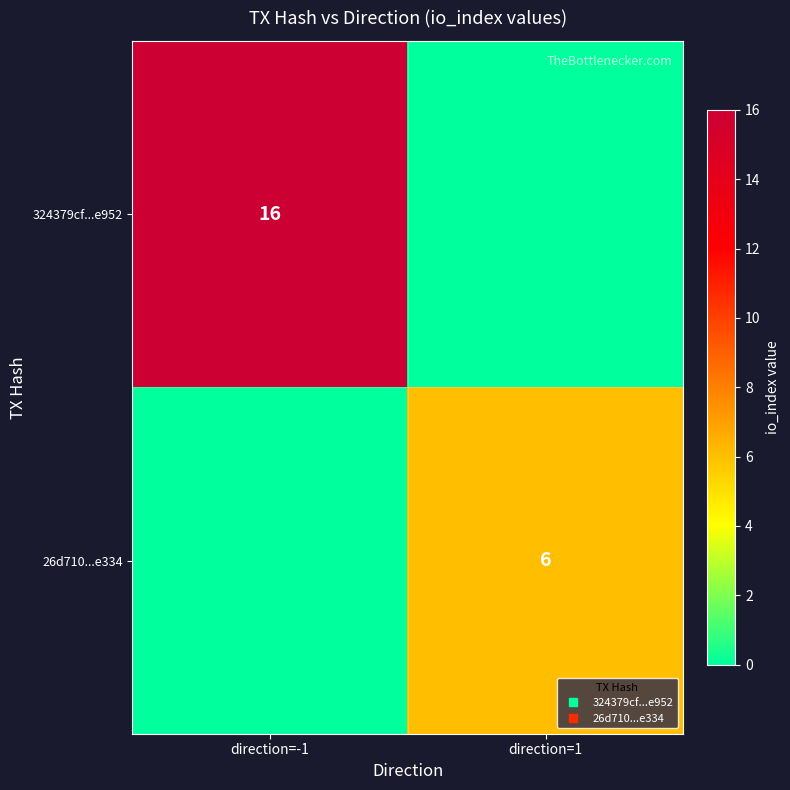

Between direction=1 and direction=-1, which is larger?

direction=-1